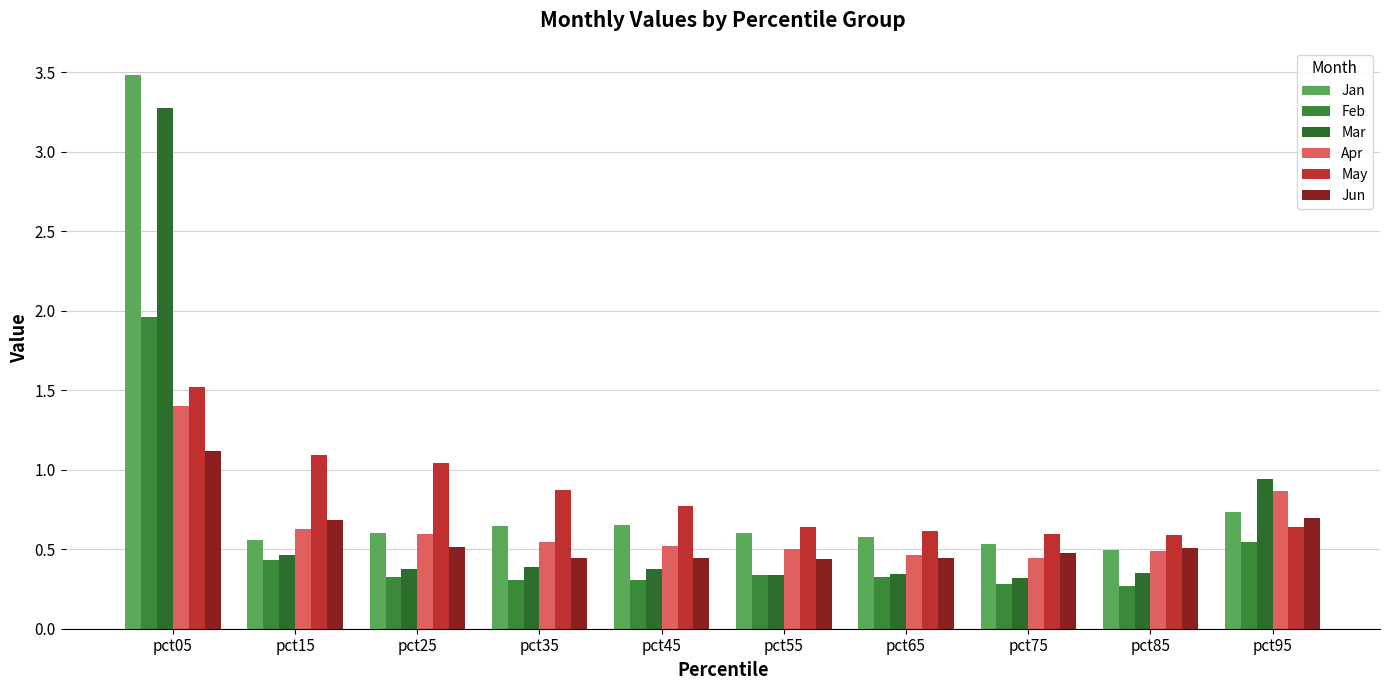

What is the value of the Mar bar at the 2nd from the left?

0.5